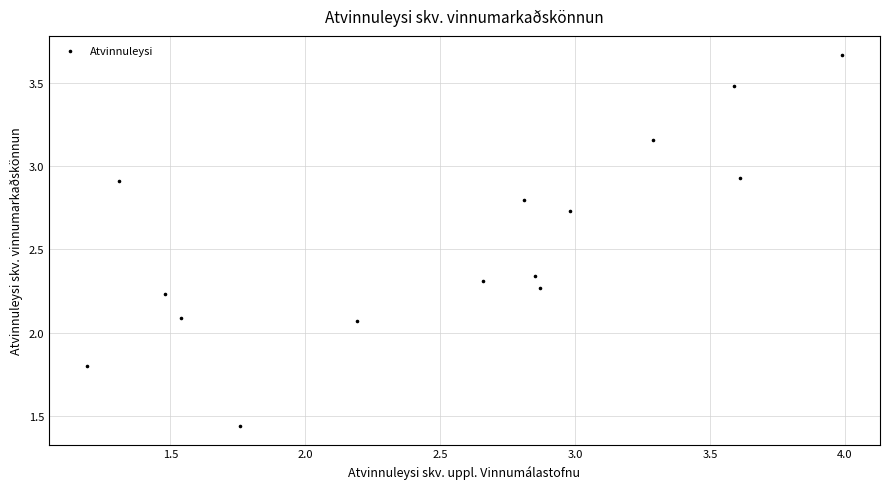

What is the range of X values (max minus min)?

2.8